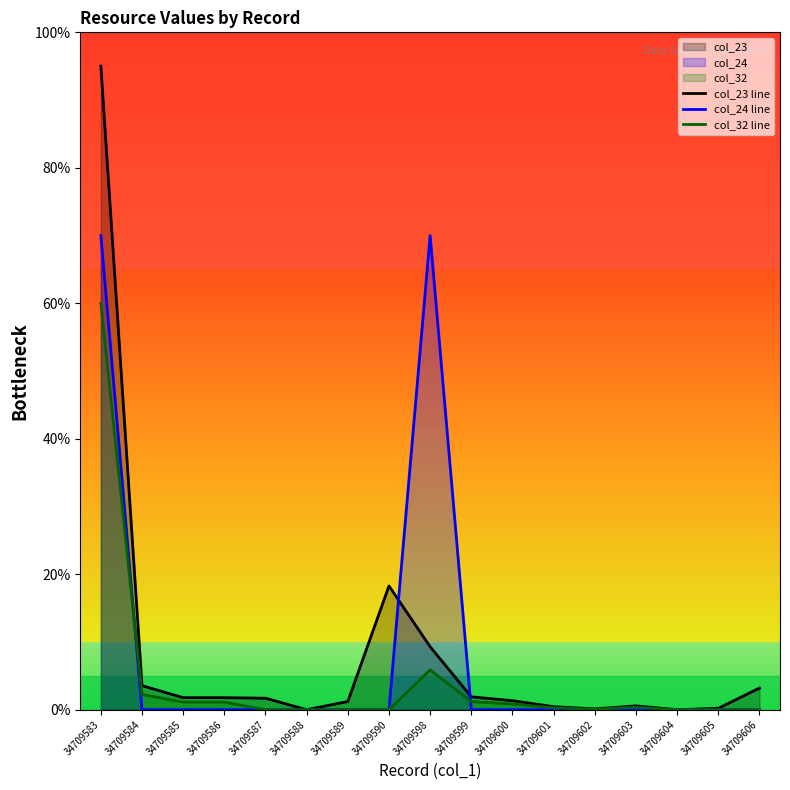

Is it true that col_32 line equals 0.0 at 34709587?

True